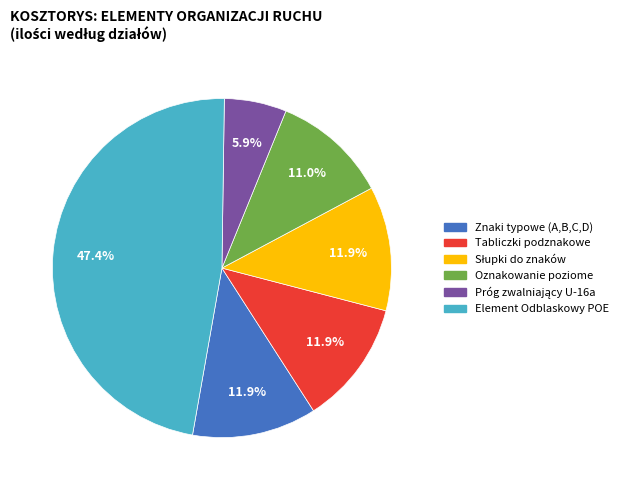

How many slices are in this pie chart?

6